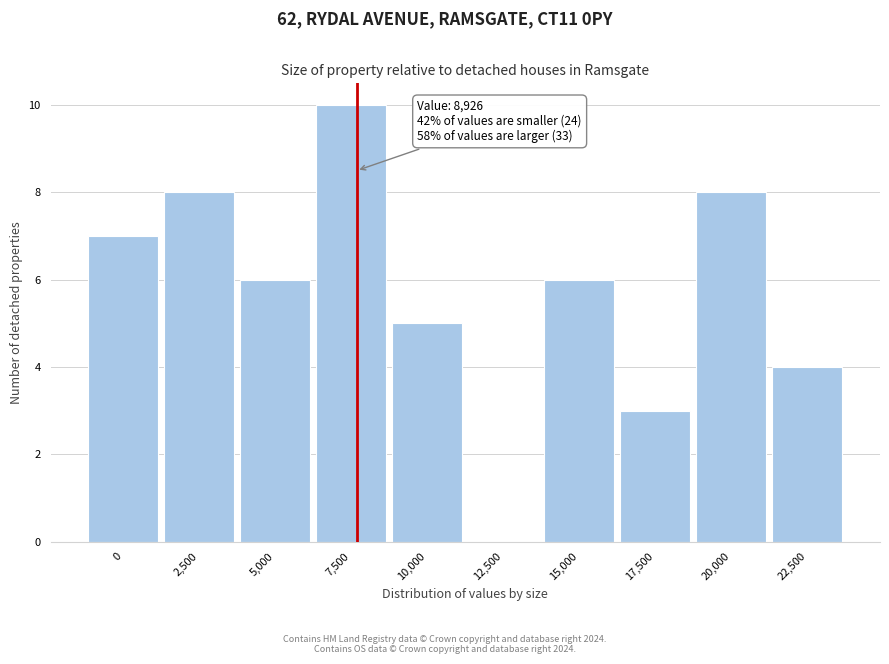

Reading left to right, list all the values displayed in this chart.

0=7	2,500=8	5,000=6	7,500=10	10,000=5	12,500=0	15,000=6	17,500=3	20,000=8	22,500=4